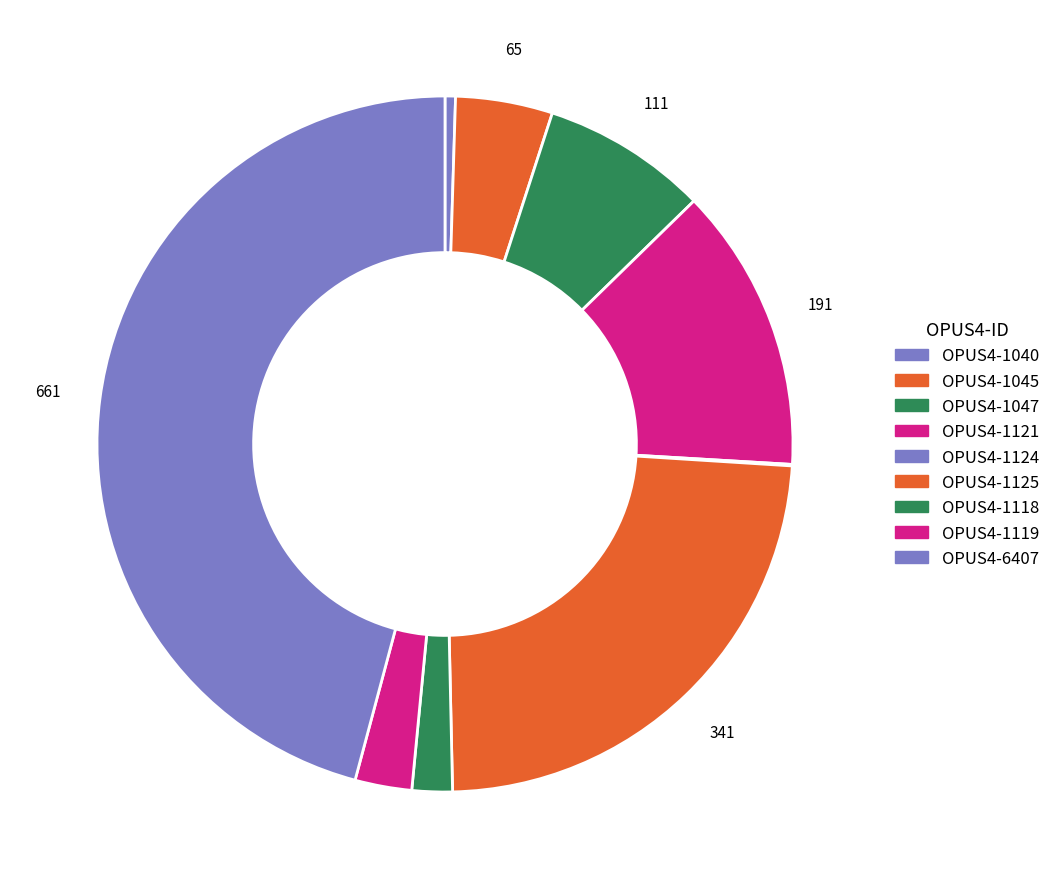

Is OPUS4-1121 the majority of the pie?

No